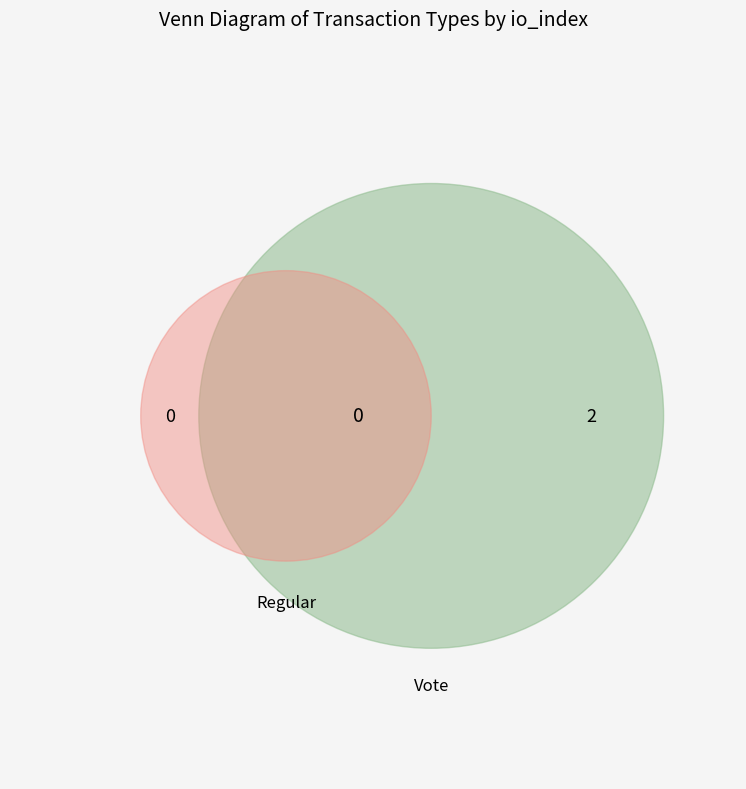

To the nearest percent, what is the difference between the largest and smallest slice percentages?

100%